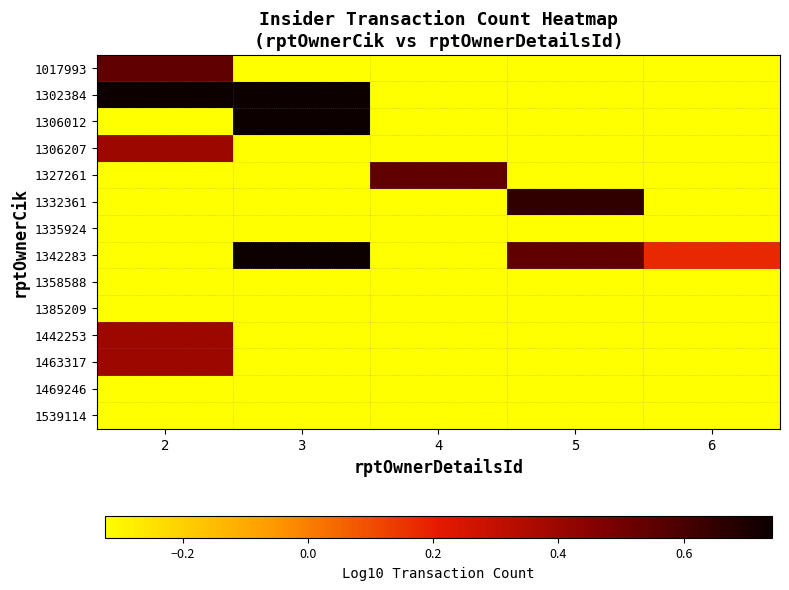

Reading left to right, list all the values displayed in this chart.

1017993: 2=0.5	3=-0.3	4=-0.3	5=-0.3	6=-0.3
1302384: 2=0.7	3=0.7	4=-0.3	5=-0.3	6=-0.3
1306012: 2=-0.3	3=0.7	4=-0.3	5=-0.3	6=-0.3
1306207: 2=0.4	3=-0.3	4=-0.3	5=-0.3	6=-0.3
1327261: 2=-0.3	3=-0.3	4=0.5	5=-0.3	6=-0.3
1332361: 2=-0.3	3=-0.3	4=-0.3	5=0.7	6=-0.3
1335924: 2=-0.3	3=-0.3	4=-0.3	5=-0.3	6=-0.3
1342283: 2=-0.3	3=0.7	4=-0.3	5=0.5	6=0.2
1358588: 2=-0.3	3=-0.3	4=-0.3	5=-0.3	6=-0.3
1385209: 2=-0.3	3=-0.3	4=-0.3	5=-0.3	6=-0.3
1442253: 2=0.4	3=-0.3	4=-0.3	5=-0.3	6=-0.3
1463317: 2=0.4	3=-0.3	4=-0.3	5=-0.3	6=-0.3
1469246: 2=-0.3	3=-0.3	4=-0.3	5=-0.3	6=-0.3
1539114: 2=-0.3	3=-0.3	4=-0.3	5=-0.3	6=-0.3